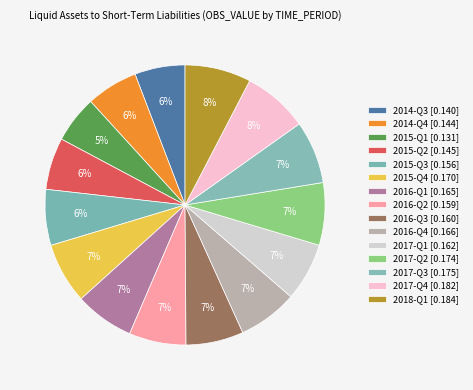

How many slices are in this pie chart?

15